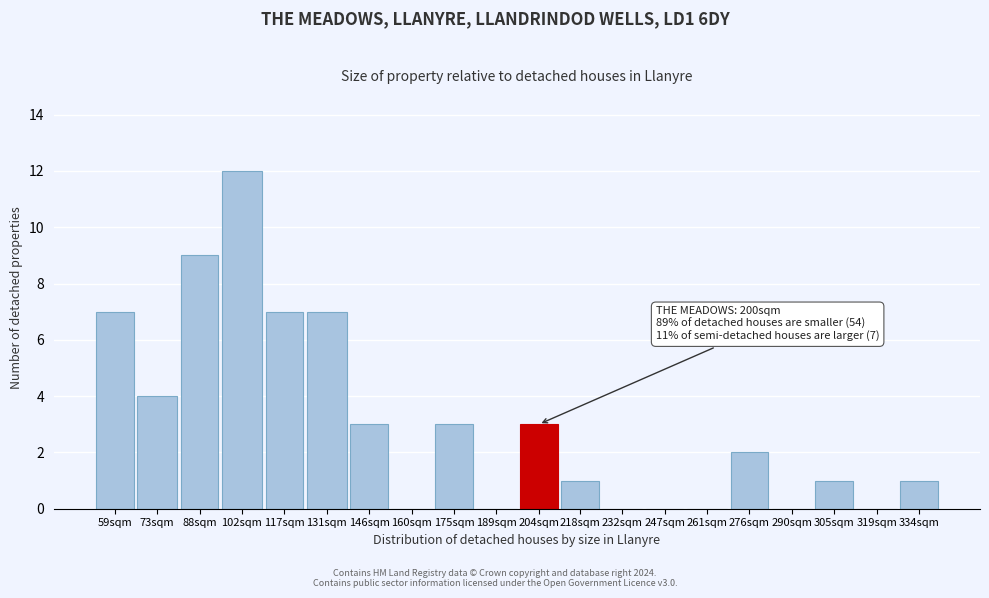

Reading right to left, transcribe all the data shown in this chart.

334sqm=1	319sqm=0	305sqm=1	290sqm=0	276sqm=2	261sqm=0	247sqm=0	232sqm=0	218sqm=1	204sqm=3	189sqm=0	175sqm=3	160sqm=0	146sqm=3	131sqm=7	117sqm=7	102sqm=12	88sqm=9	73sqm=4	59sqm=7